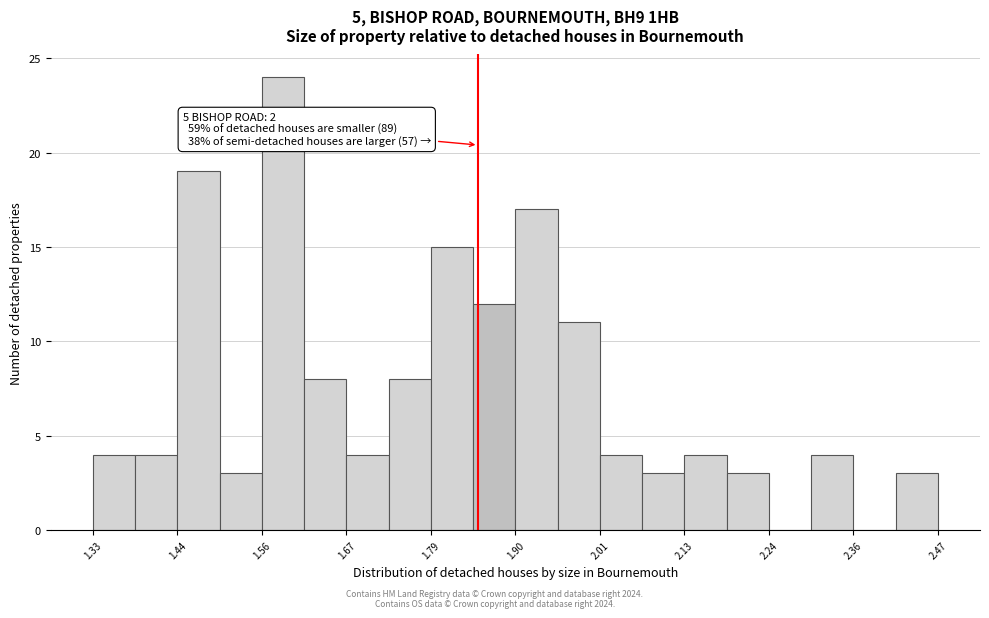

Read against the x-axis, roughly where is the centre of the tallest bar?

1.58